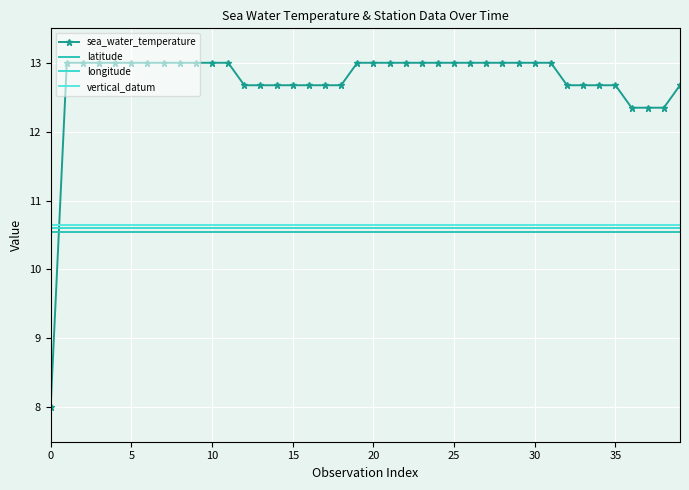

True or false: vertical_datum has more than 0 interior local peaks.

False